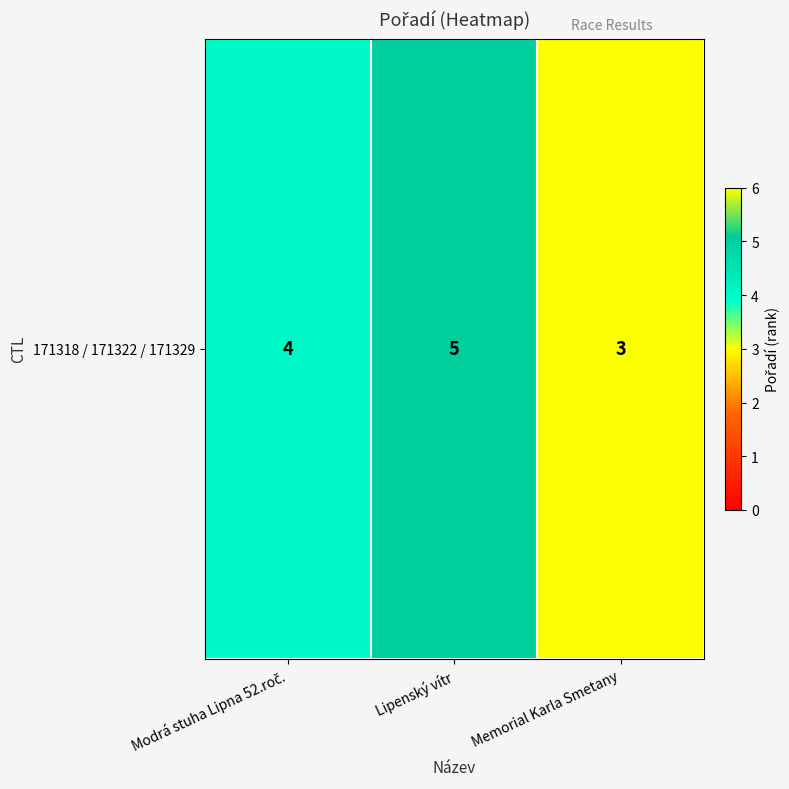

Rank the categories by value from highest to lowest.

Lipenský vítr, Modrá stuha Lipna 52.roč., Memorial Karla Smetany